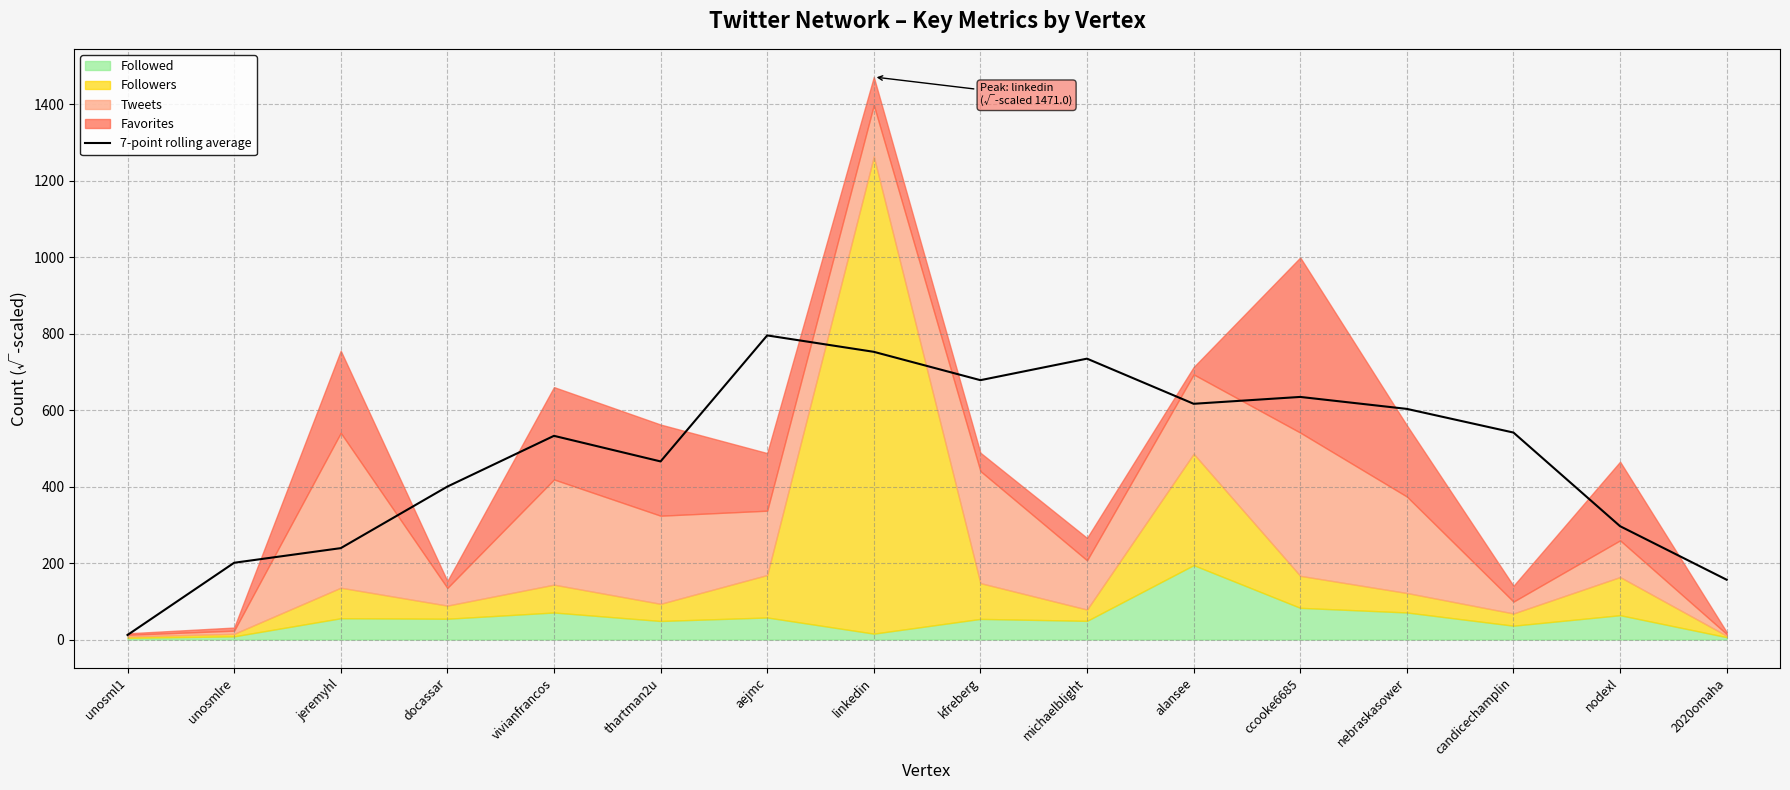

Where is the data nearest to the value 403?

docassar